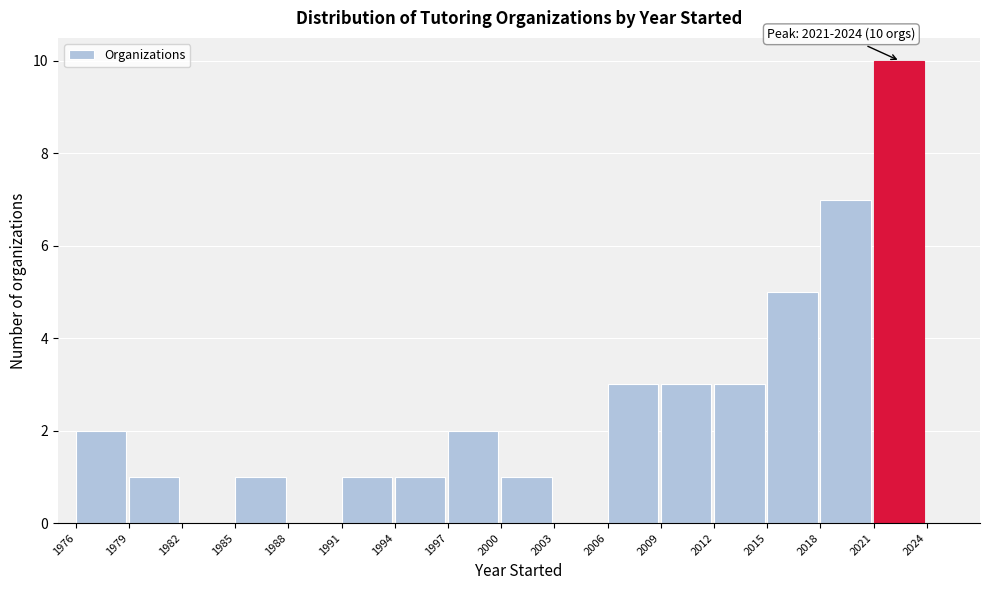

Which range on the x-axis has the tallest bar?

2021 to 2024